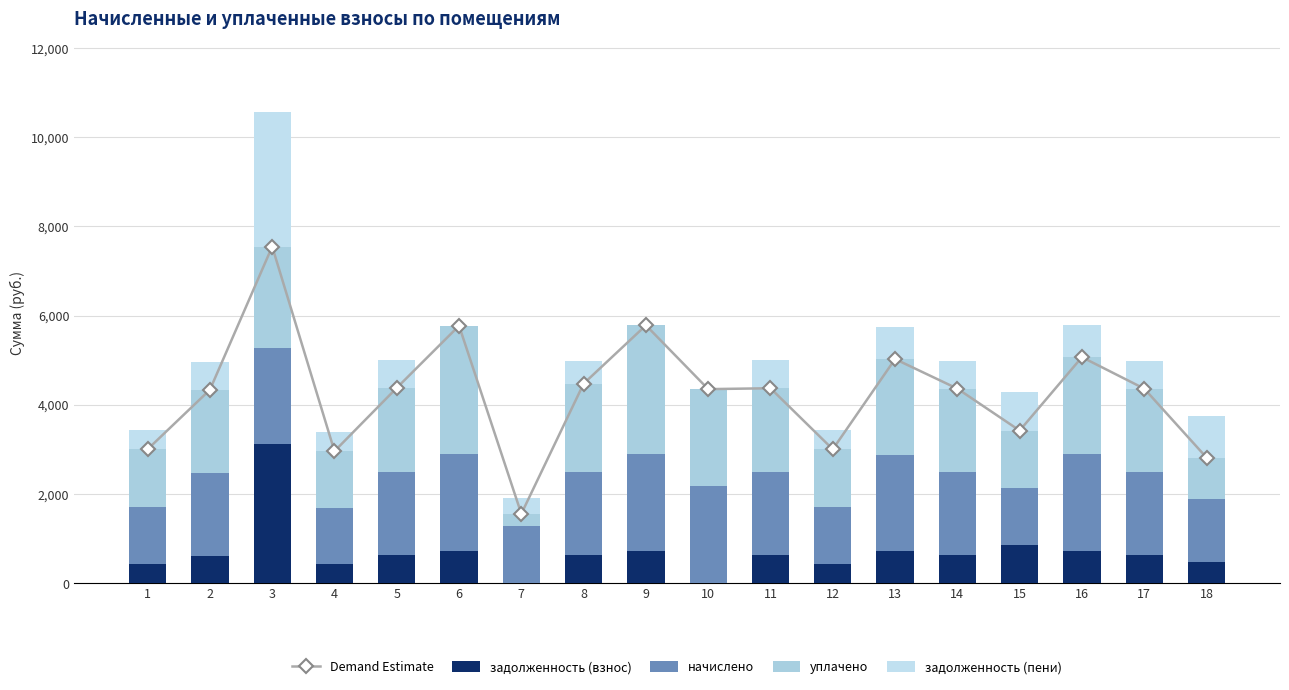

Reading left to right, extract all data points from this chart.

Demand Estimate: 3002.4	4335.9	7545.6	2959.5	4378.9	5771.4	1555.7	4473.5	5781.2	4350.7	4370.3	3002.4	5024.2	4361.7	3421.8	5067.2	4361.7	2816.9
задолженность (взнос): 428.9	619.4	3116.9	422.8	625.6	721.4	0.0	621.9	722.6	0.0	624.3	428.9	717.7	623.1	855.4	723.9	623.1	469.5
начислено: 1286.8	1858.3	2164.3	1268.3	1876.7	2164.3	1286.8	1865.6	2167.9	2175.3	1873.0	1286.8	2153.2	1869.3	1283.1	2171.6	1869.3	1408.4
уплачено: 1286.8	1858.3	2264.5	1268.3	1876.7	2885.7	268.9	1986.0	2890.6	2175.3	1873.0	1286.8	2153.2	1869.3	1283.3	2171.6	1869.3	939.0
задолженность (пени): 428.9	619.4	3016.7	422.8	625.6	0.0	347.1	501.5	0.0	0.0	624.3	428.9	717.7	623.1	855.1	723.9	623.1	939.0